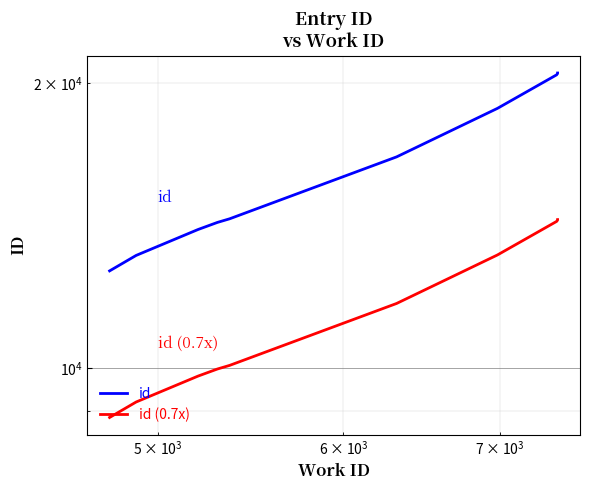

Reading right to left, transcribe all the data shown in this chart.

id: 20508.0	20485.0	20418.0	18818.0	16722.0	14383.0	14257.0	14013.0	13157.0	12671.0
id (0.7x): 14355.6	14339.5	14292.6	13172.6	11705.4	10068.1	9979.9	9809.1	9209.9	8869.7